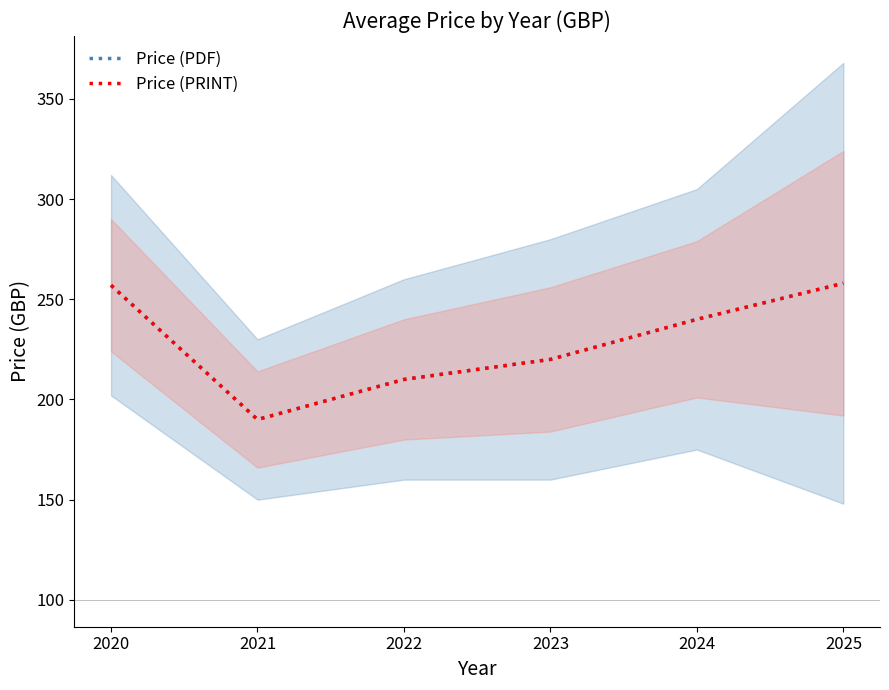

True or false: Price (PDF) and Price (PRINT) cross at least once.

False